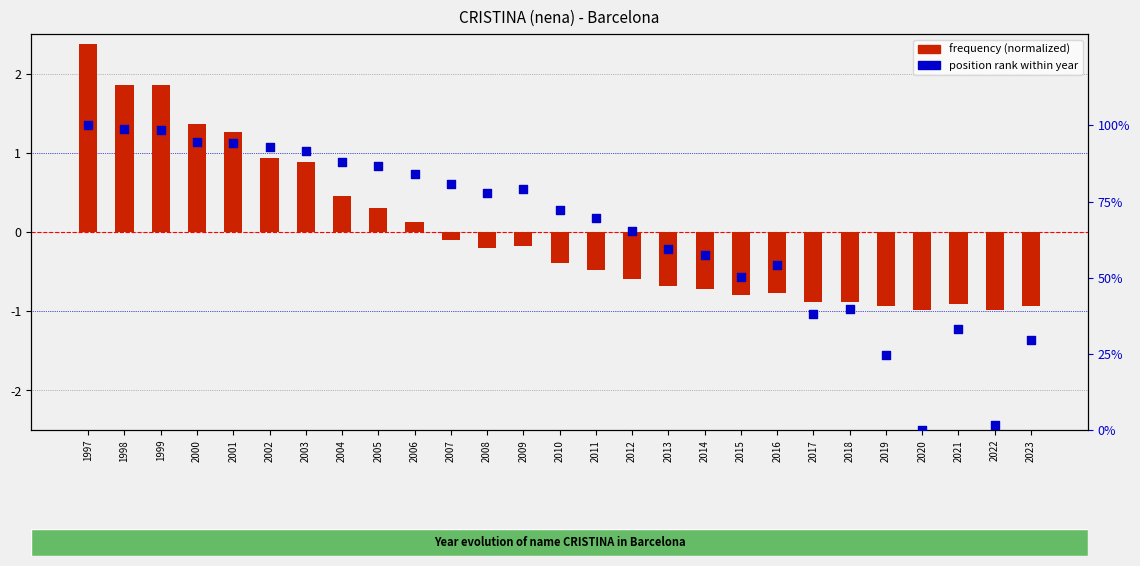

Which series contains the highest Y value?

position rank (inverted %)